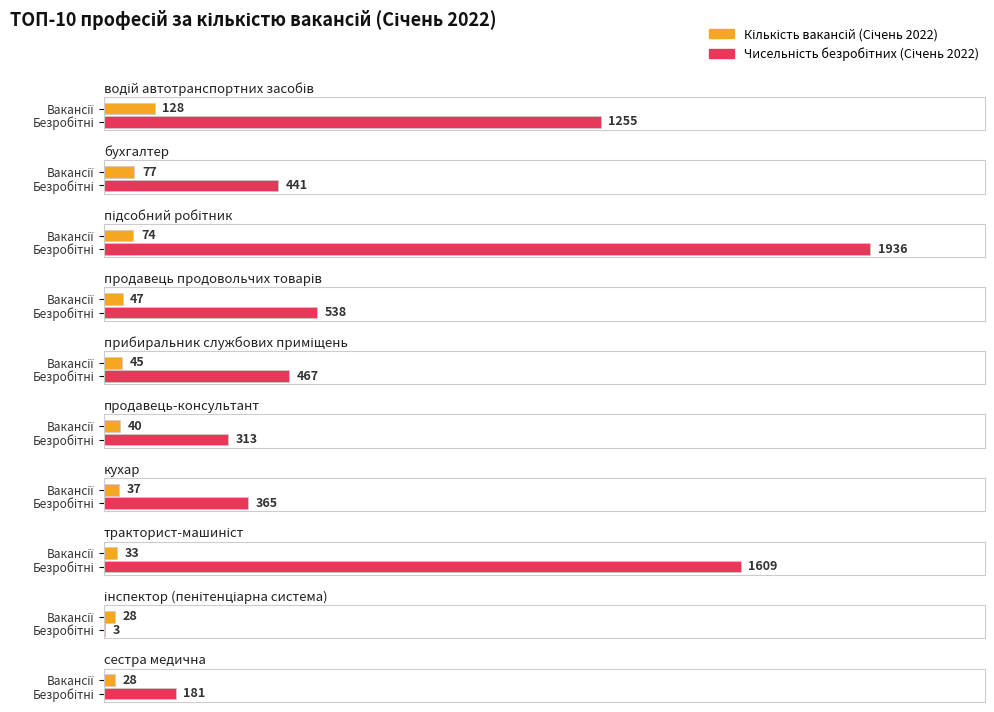

Is it true that Кількість вакансій (Січень 2022) equals 138 at бухгалтер?

False